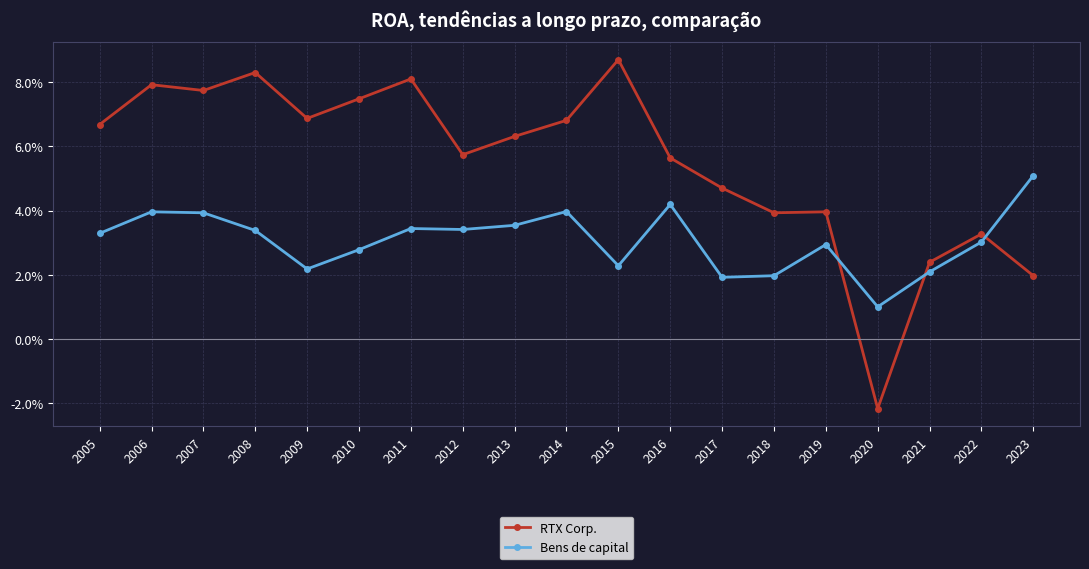

Rank the series by their maximum value, from lowest to highest.

Bens de capital, RTX Corp.